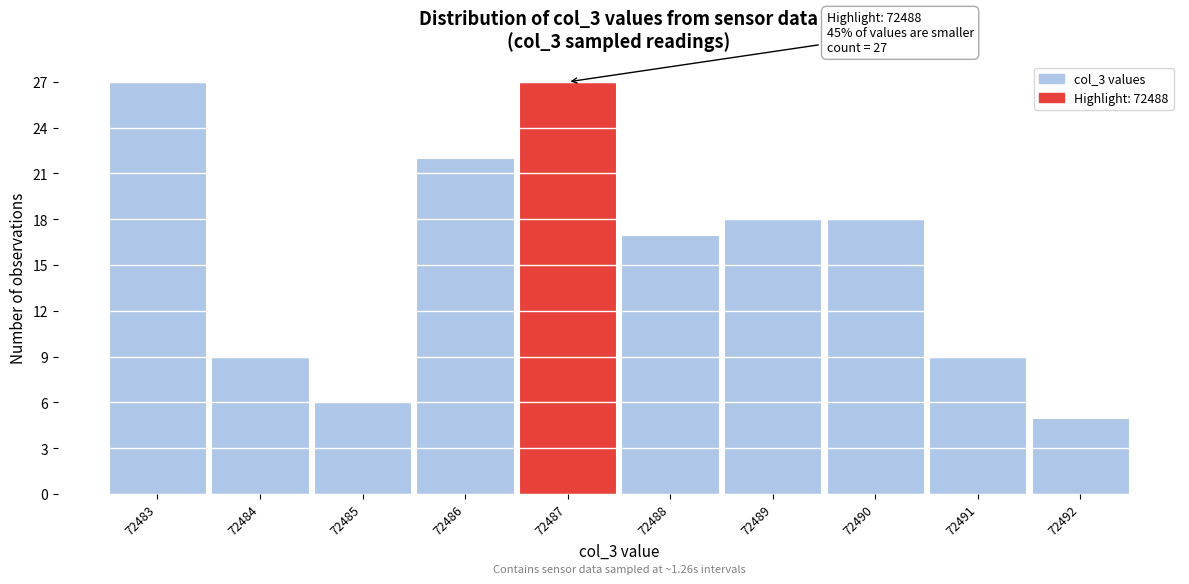

Reading left to right, transcribe all the data shown in this chart.

72483=27	72484=9	72485=6	72486=22	72487=27	72488=17	72489=18	72490=18	72491=9	72492=5